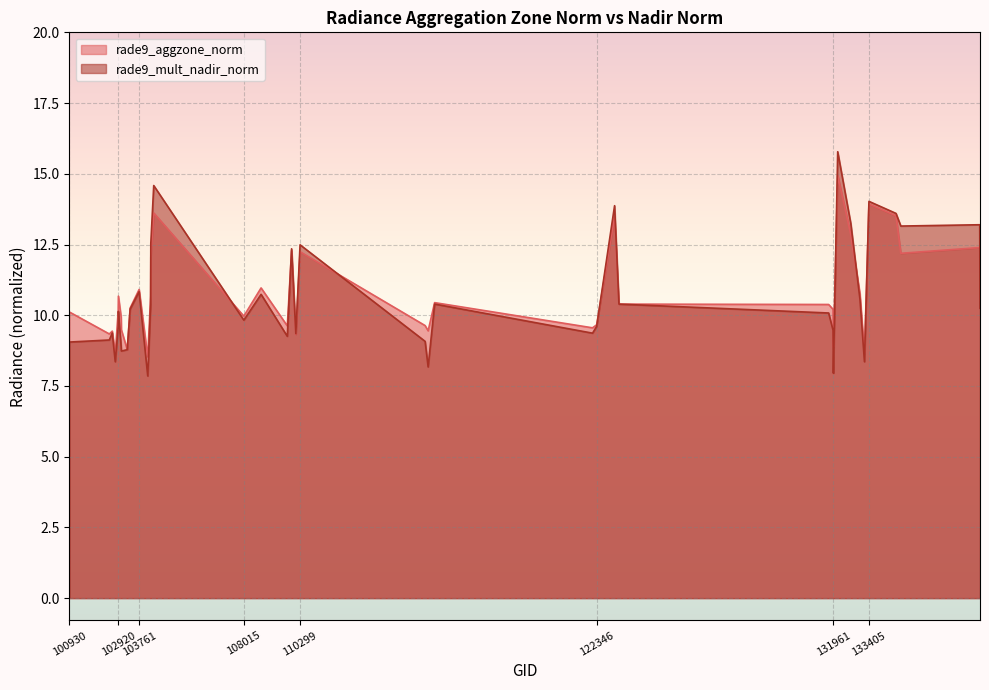

How many lines are shown in the chart?

2